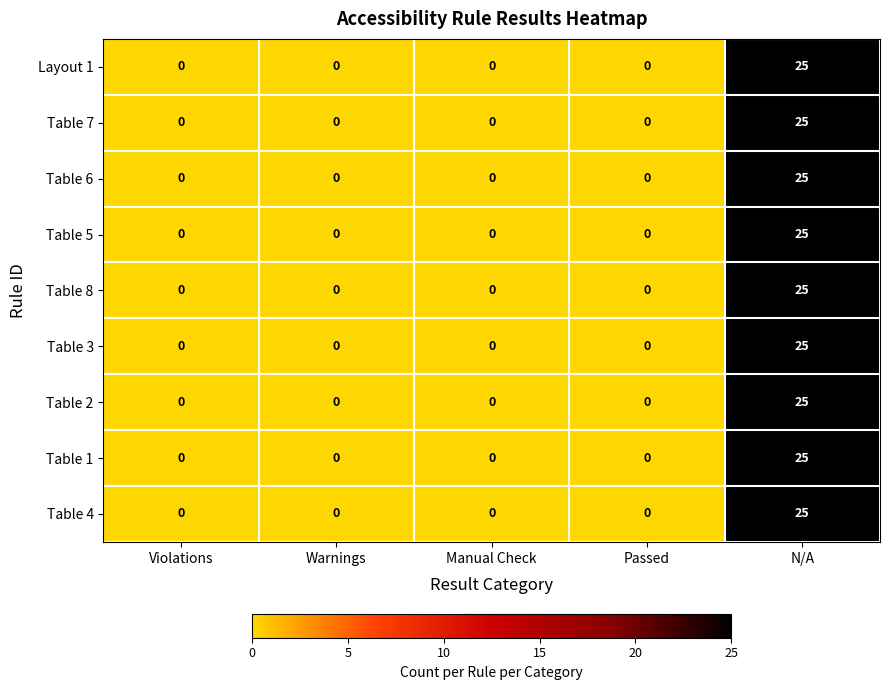

At which category is the sum across all series the highest?

N/A